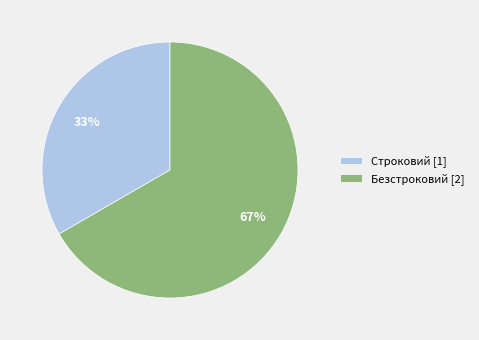

To the nearest percent, what is the average slice percentage?

50%